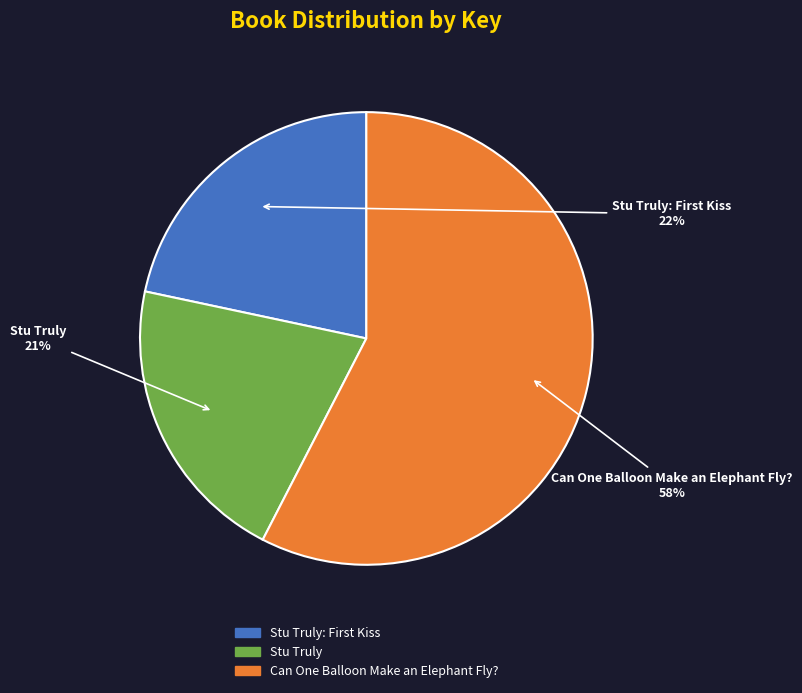

Is there a majority slice in this chart?

Yes